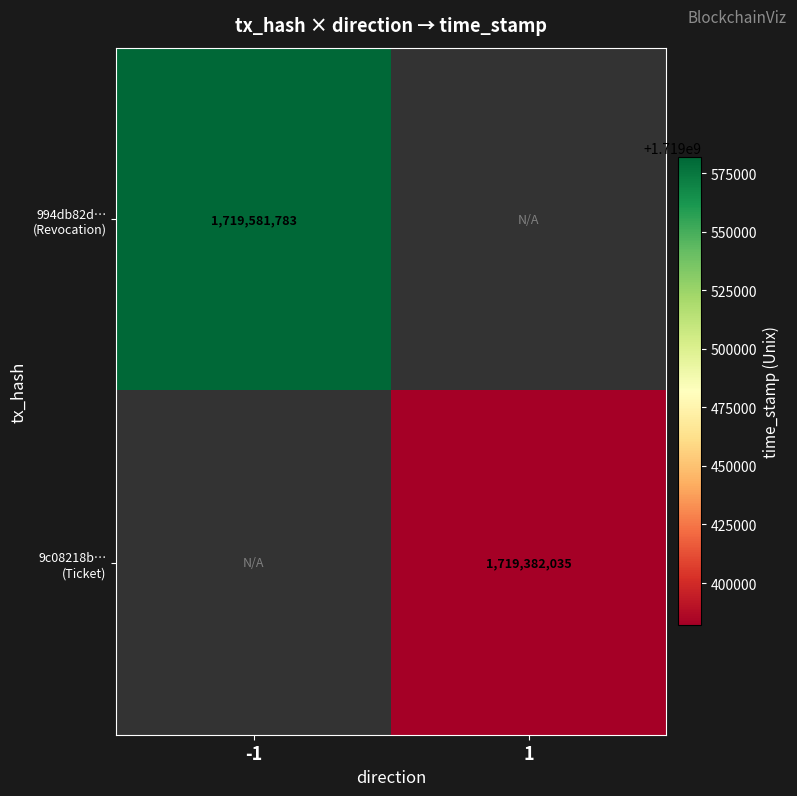

At which label does 994db82d… (Revocation) reach its peak?

-1